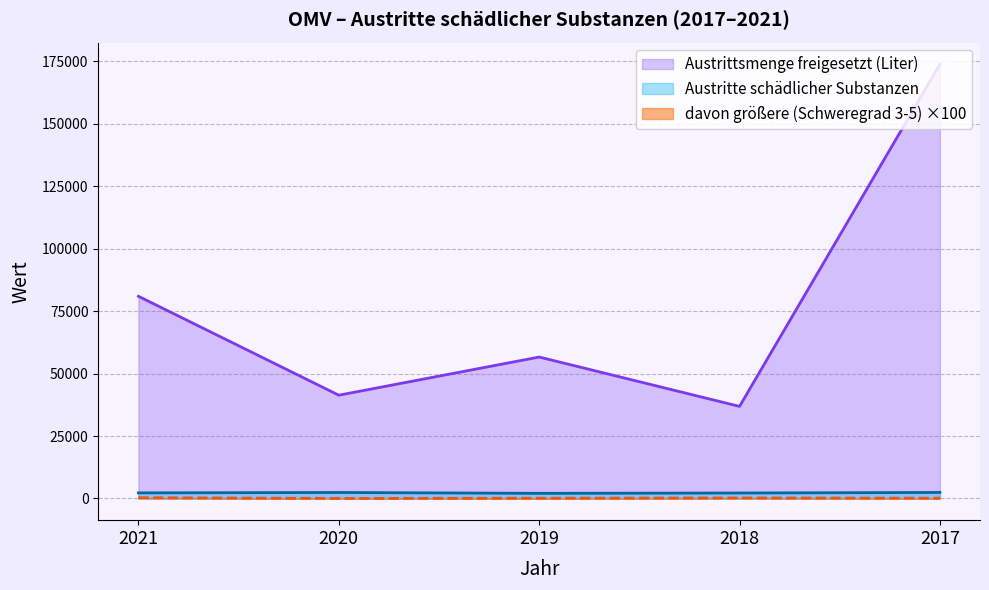

At which category is the sum across all series the highest?

2017